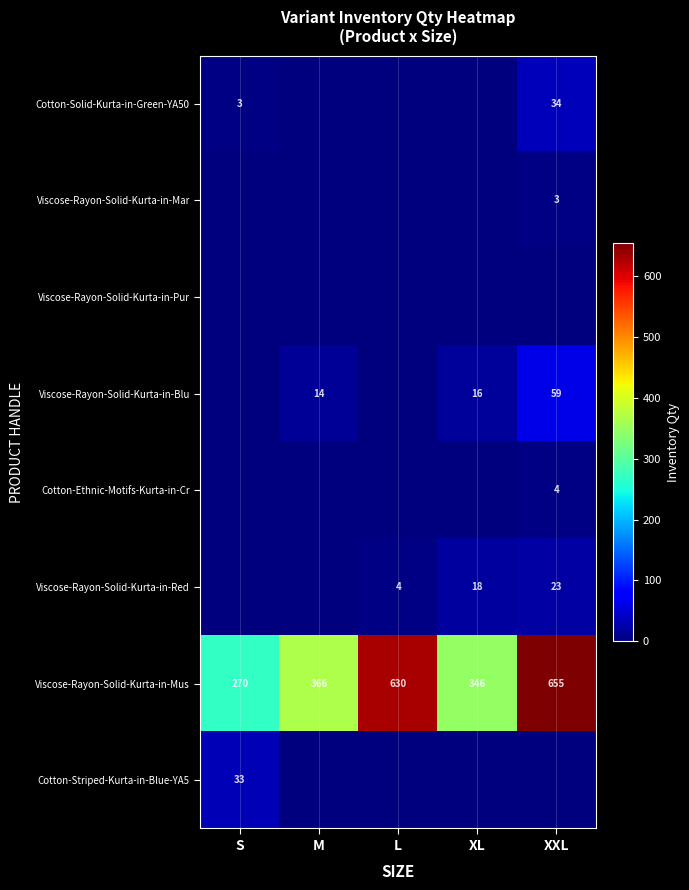

Is it true that Viscose-Rayon-Solid-Kurta-in-Mus equals 270 at S?

True